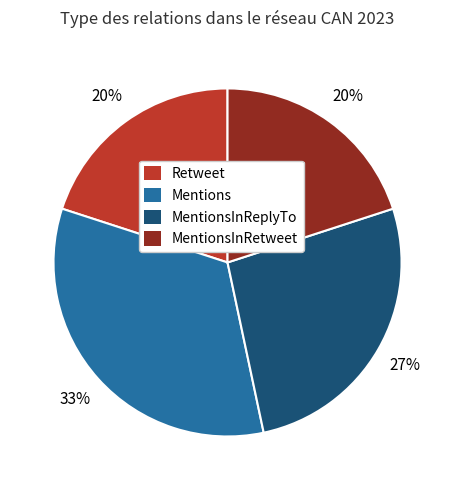

Between MentionsInRetweet and MentionsInReplyTo, which is larger?

MentionsInReplyTo